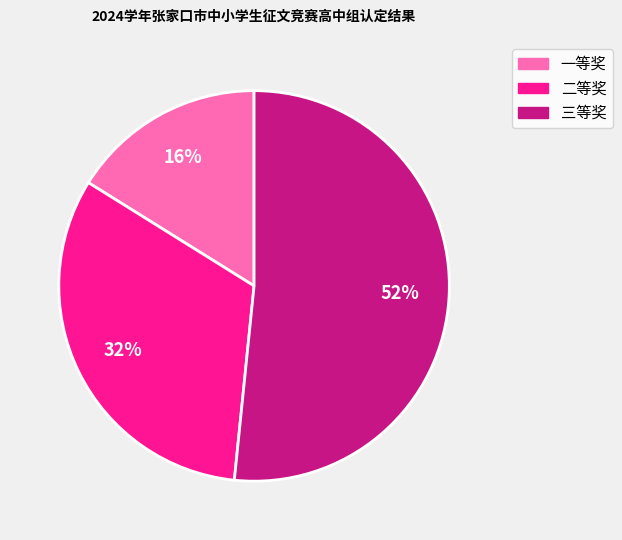

Approximately how many times larger is the value at 三等奖 compared to 二等奖?

1.6